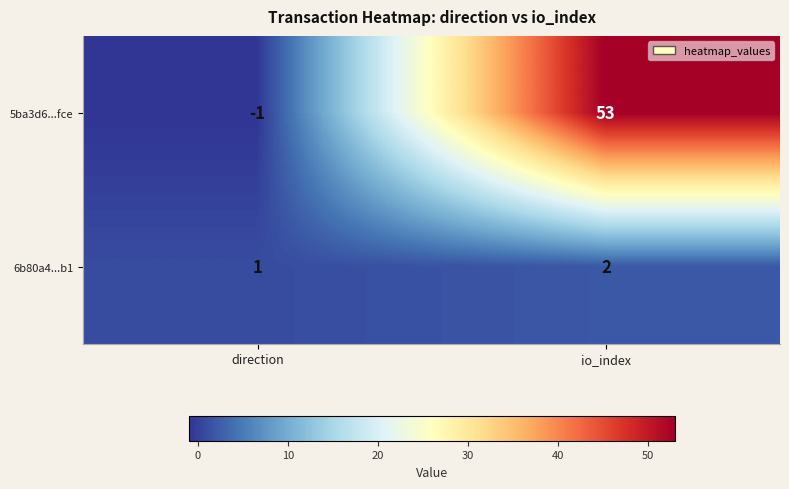

How many data points does each series have?

2